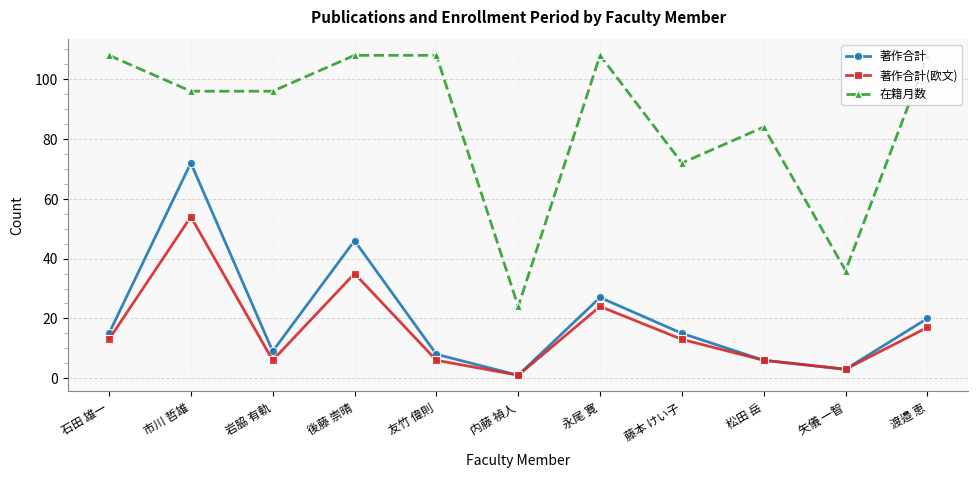

What position from the left is 石田 雄一?

1